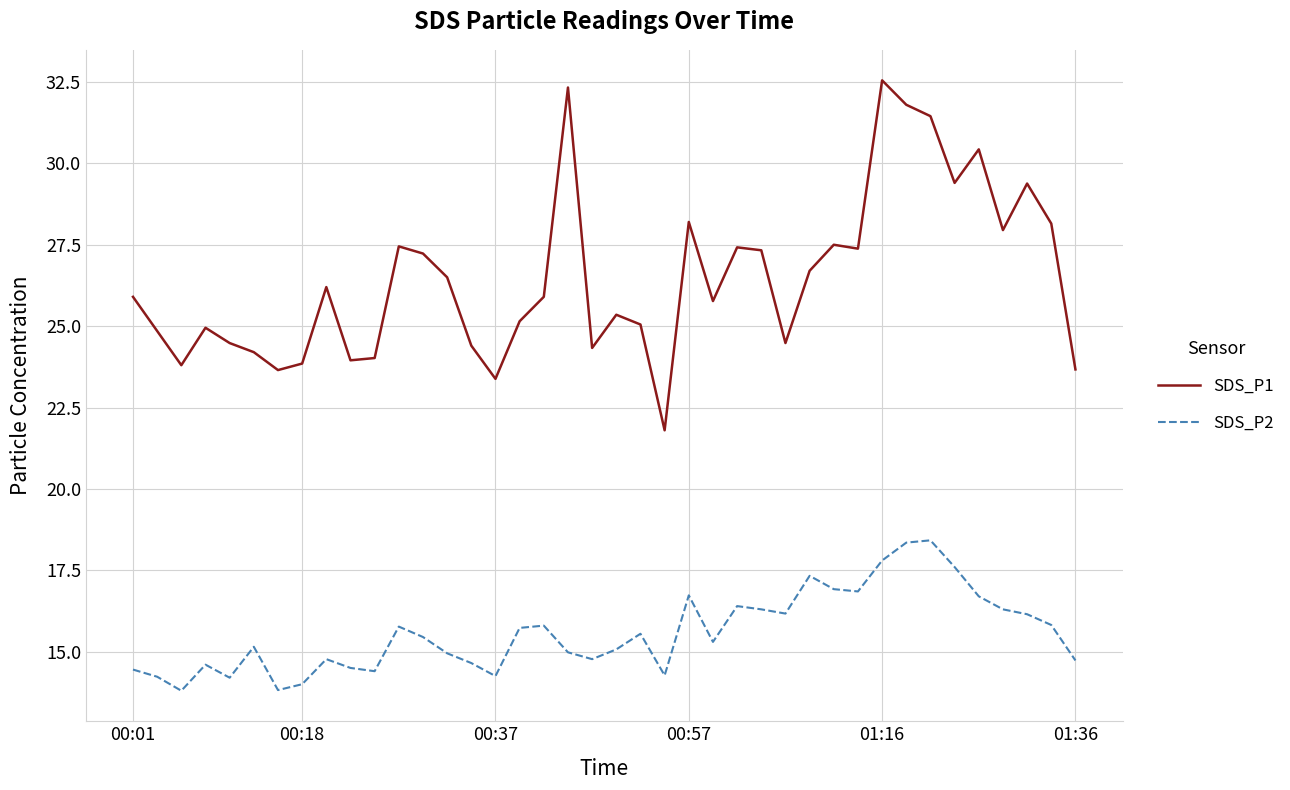

Which series has the largest range (max minus min)?

SDS_P1